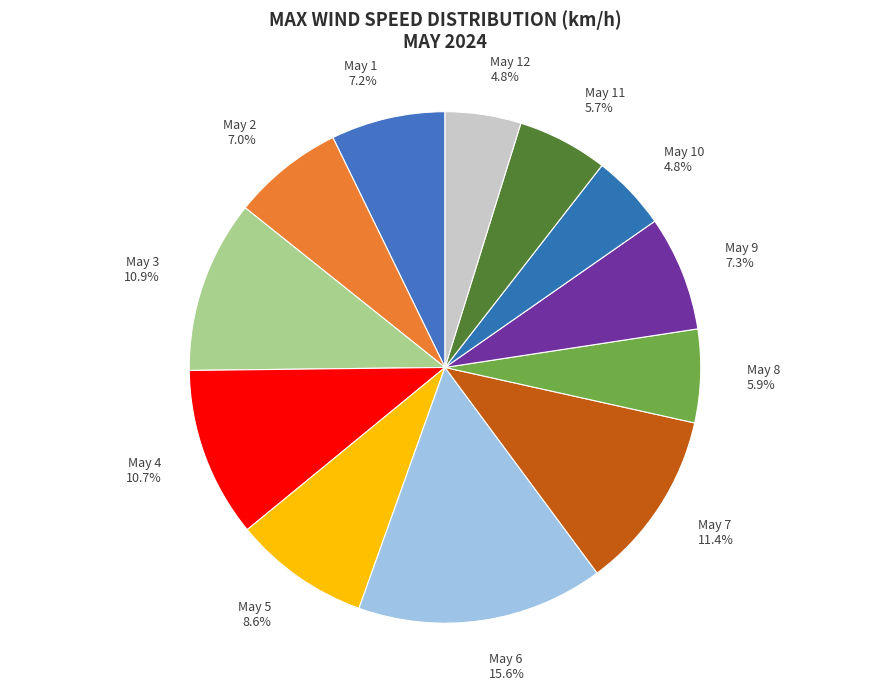

Do May 9 and May 11 together represent more than half of the pie?

No